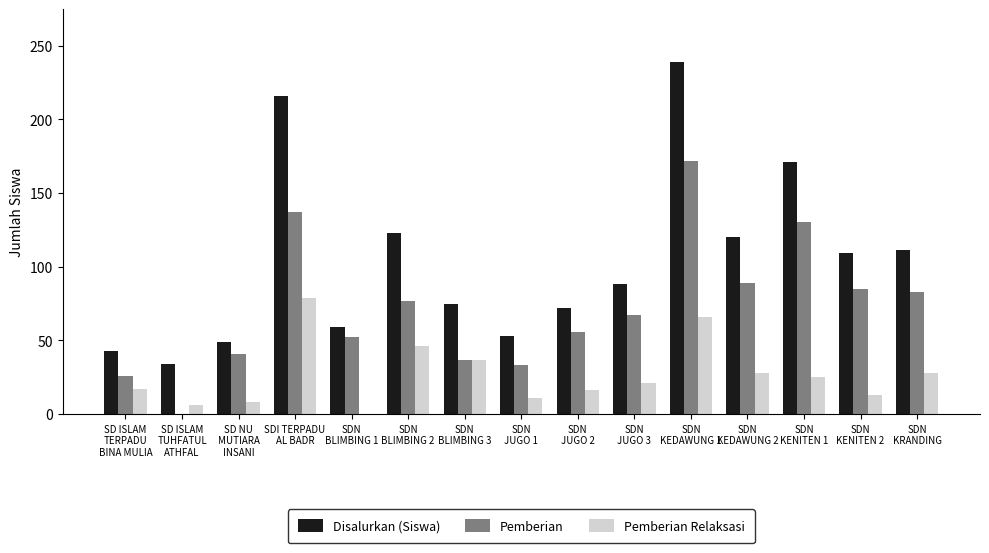

Which series has the largest range (max minus min)?

Disalurkan (Siswa)